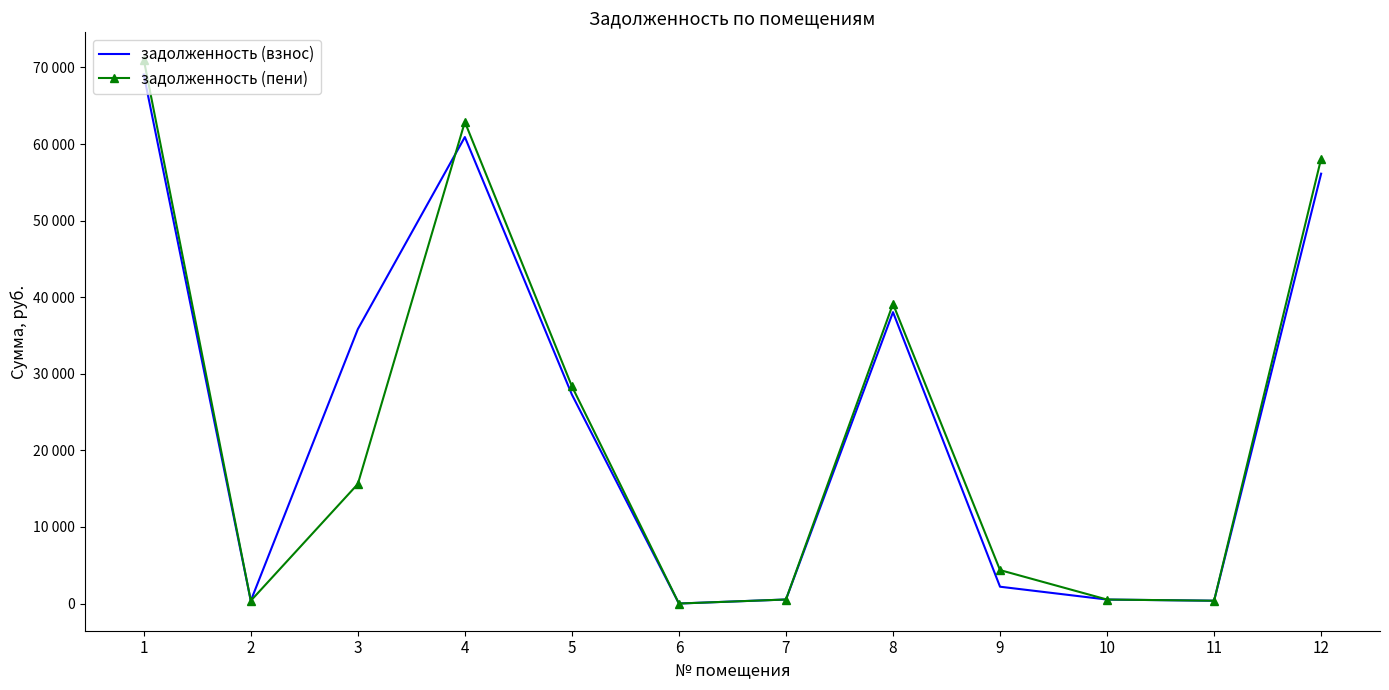

What are all the series names shown in the legend?

задолженность (взнос), задолженность (пени)